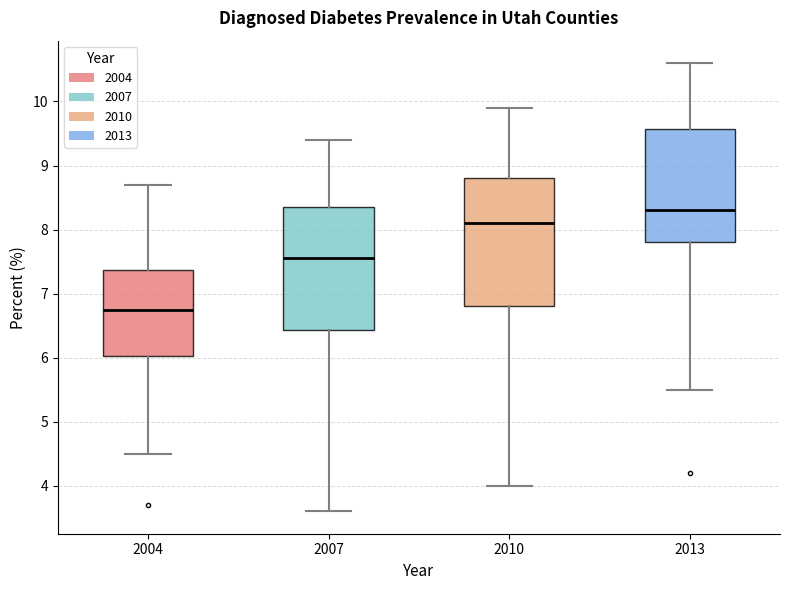

Where does the median line of the box at x = 2004 sit on the y-axis? The values are not printed on the chart, so give them approximately, as read against the axis.

6.8